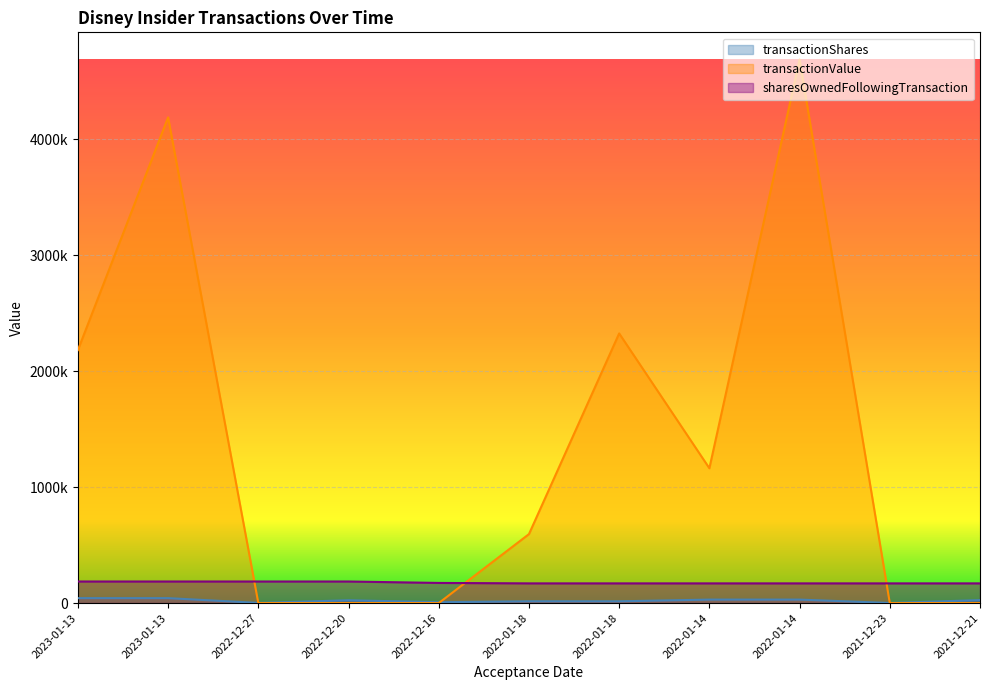

Which series has the widest spread of values?

transactionValue